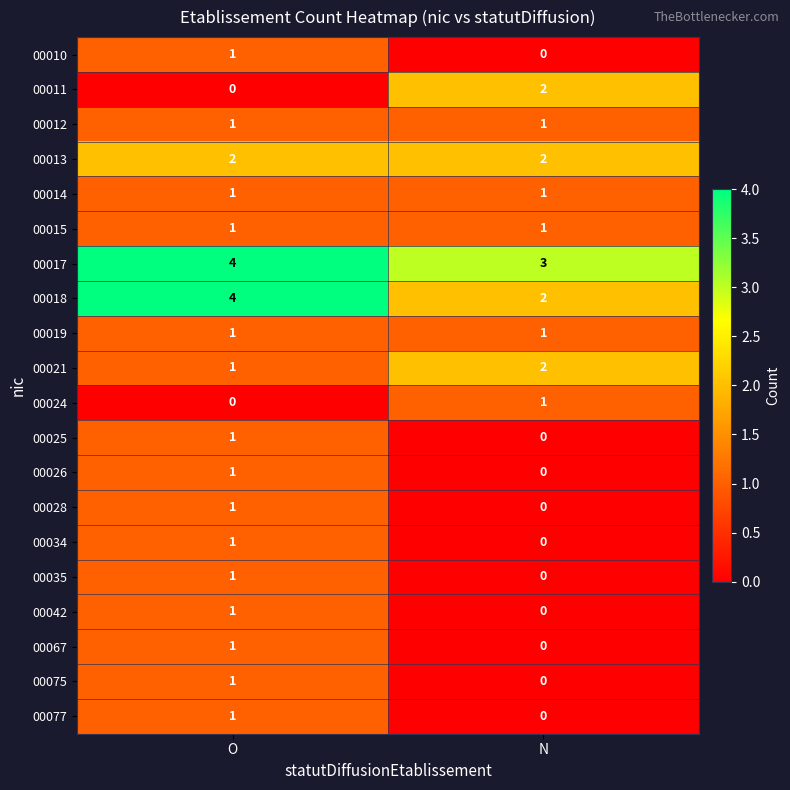

What is the spread (max minus min) of values at O?

4